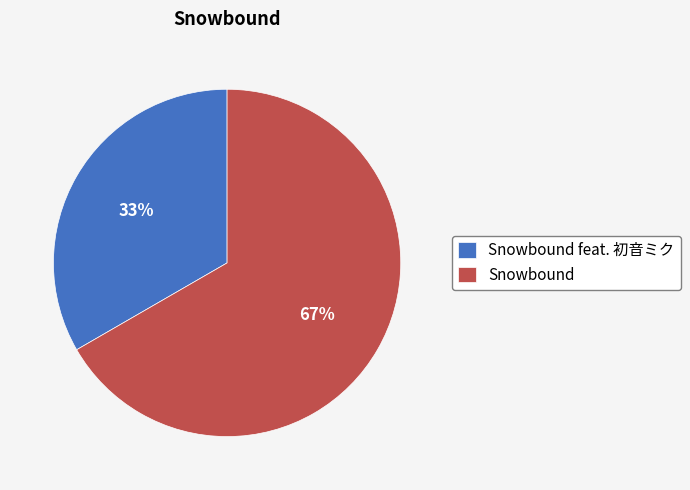

Does Snowbound feat. 初音ミク represent more than half of the total?

No